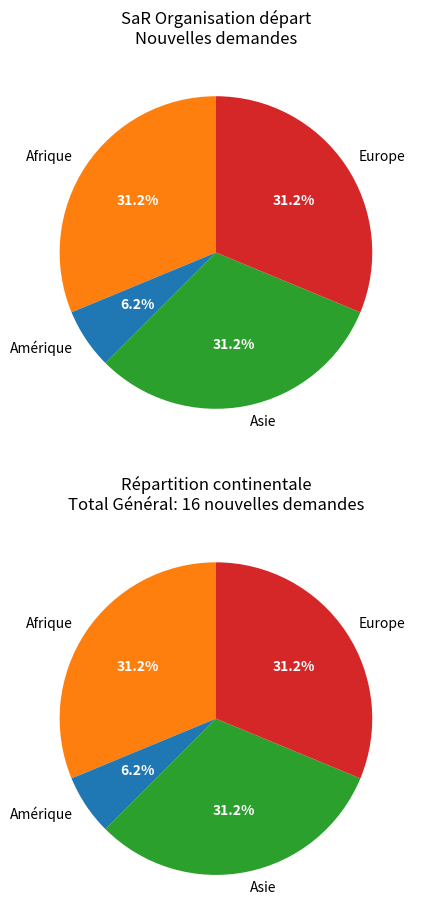

Does Asie account for over 50% of the chart?

No